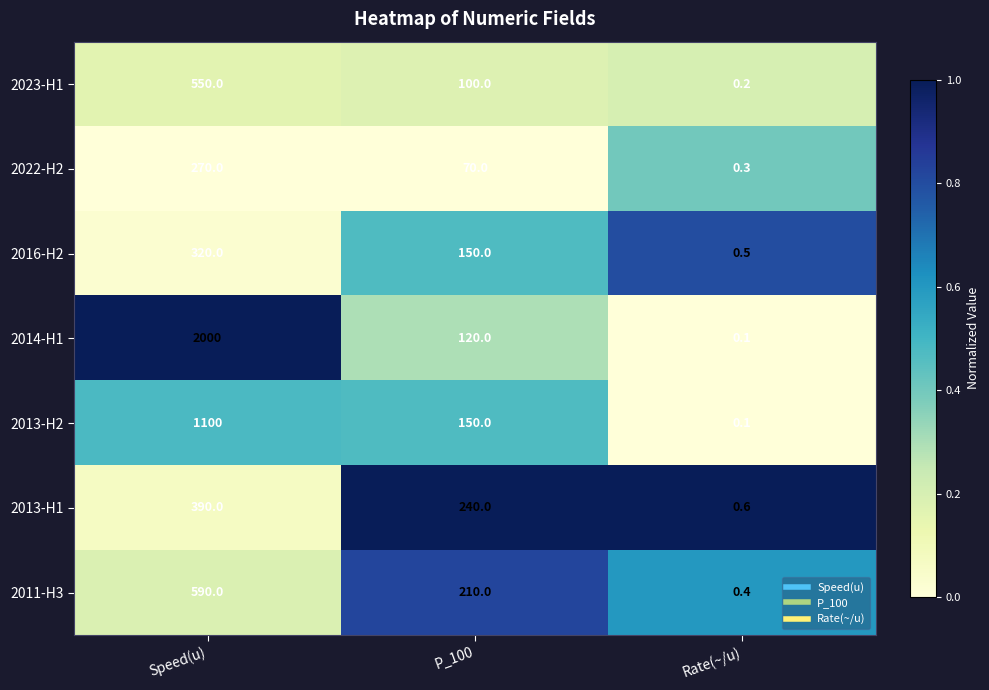

How many data points does each series have?

3